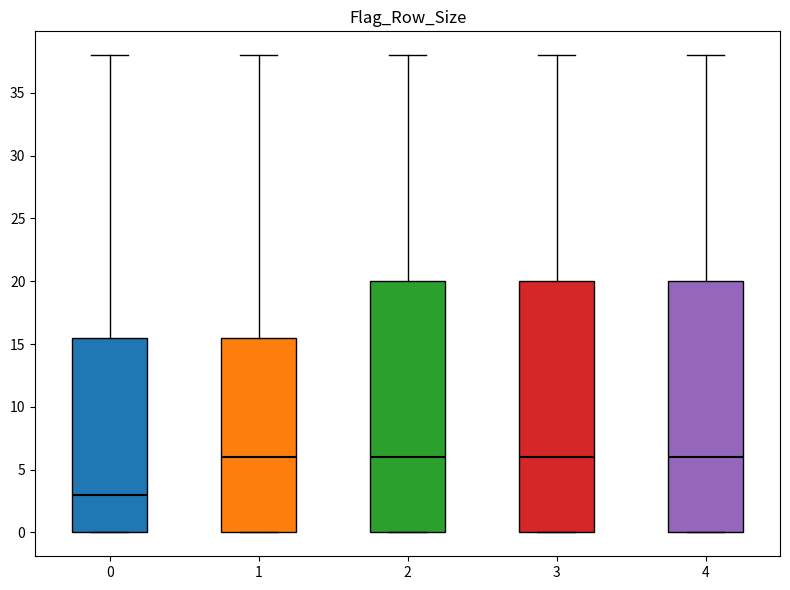

Reading left to right, transcribe this box plot: for each box, give where its median line is, the range the box spans, and where its two whiskers end, as read against the y-axis. The values are not printed on the chart, so give them approximately, as read against the axis.

0: median 3.0, box 0.0 to 15.5, whiskers 0.0 to 38.0
1: median 6.0, box 0.0 to 15.5, whiskers 0.0 to 38.0
2: median 6.0, box 0.0 to 20.0, whiskers 0.0 to 38.0
3: median 6.0, box 0.0 to 20.0, whiskers 0.0 to 38.0
4: median 6.0, box 0.0 to 20.0, whiskers 0.0 to 38.0